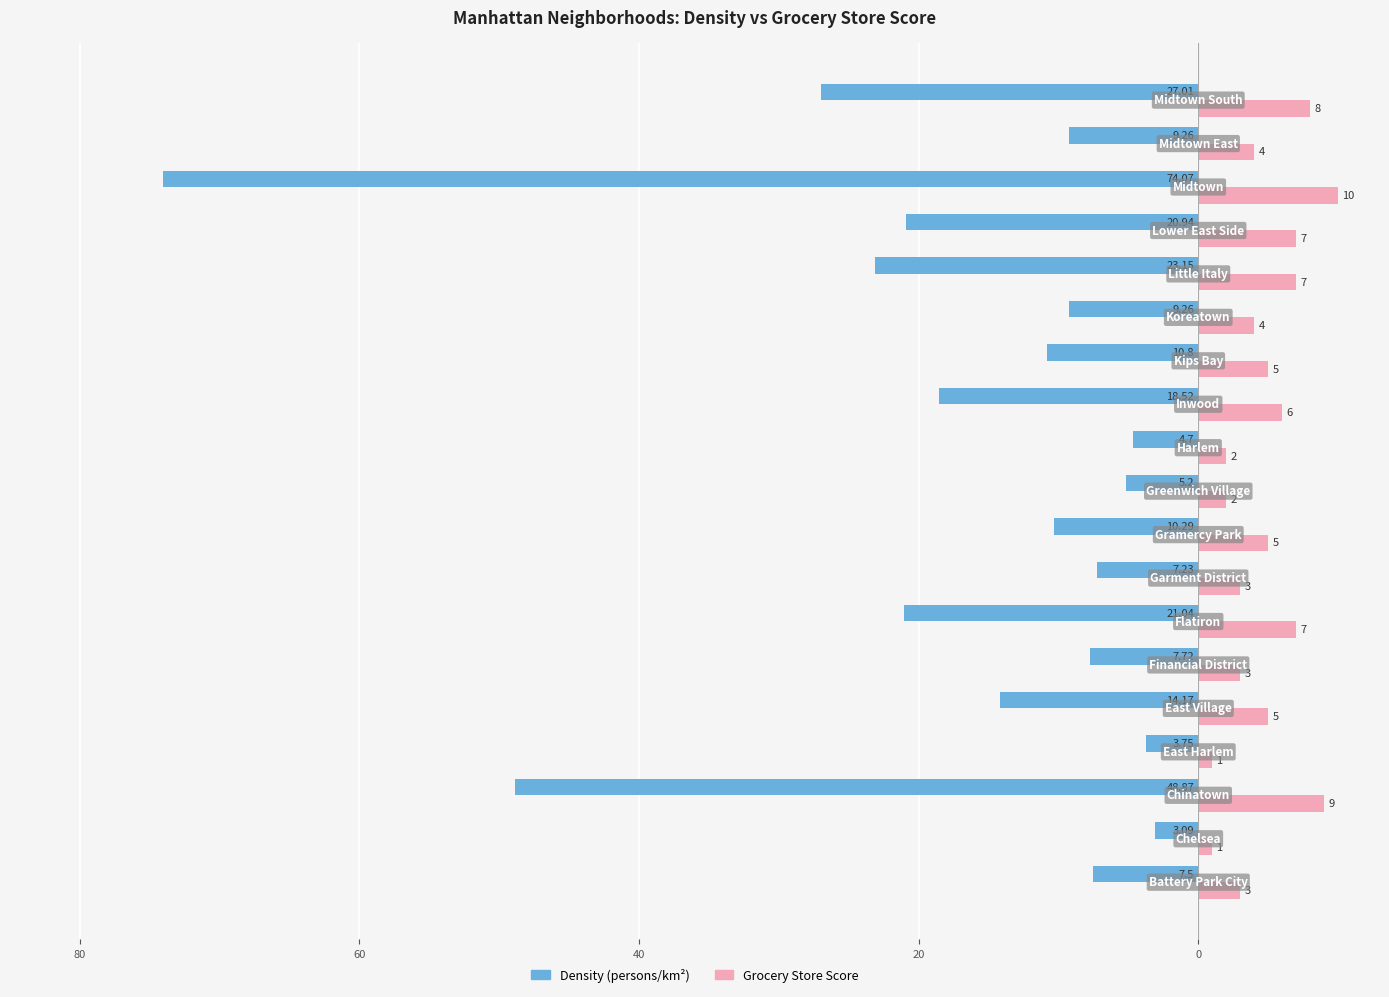

Is it true that Density equals -36.0 at 15?

False